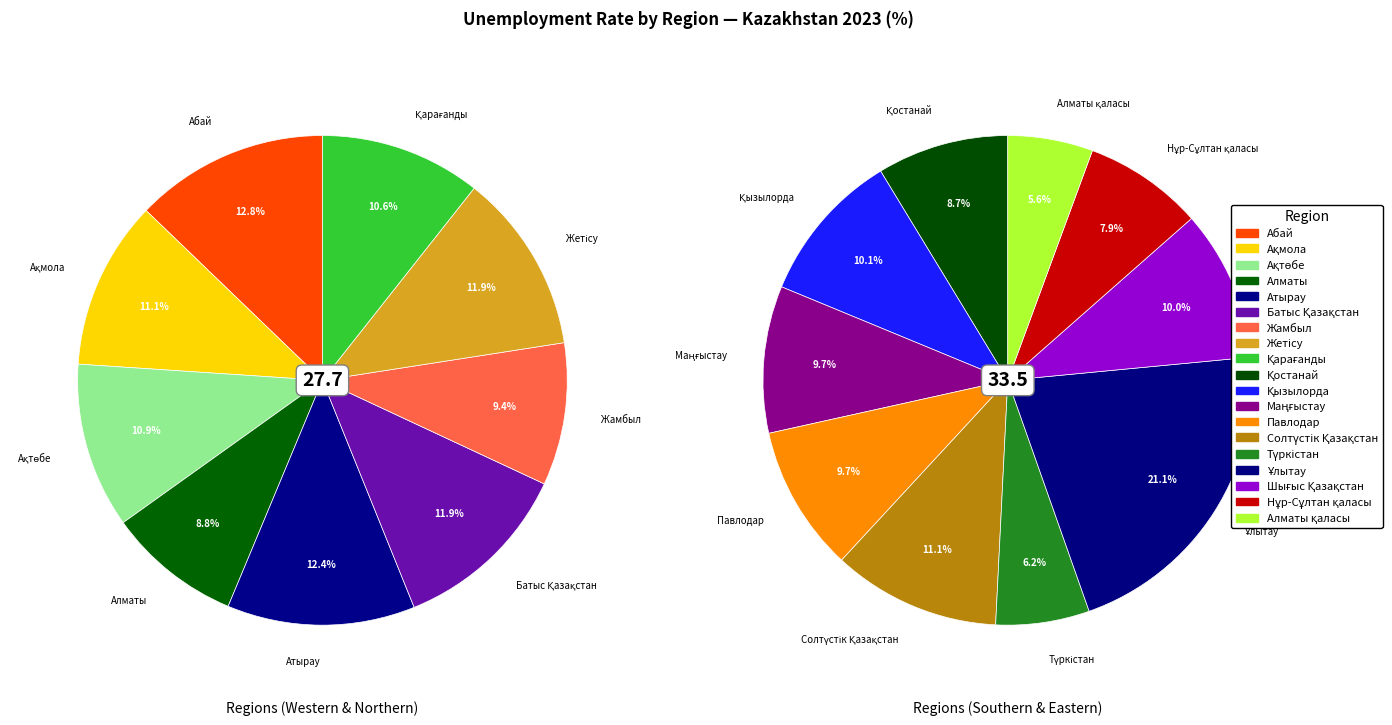

What is the change in value from Ақтөбе to Жамбыл?

-0.4